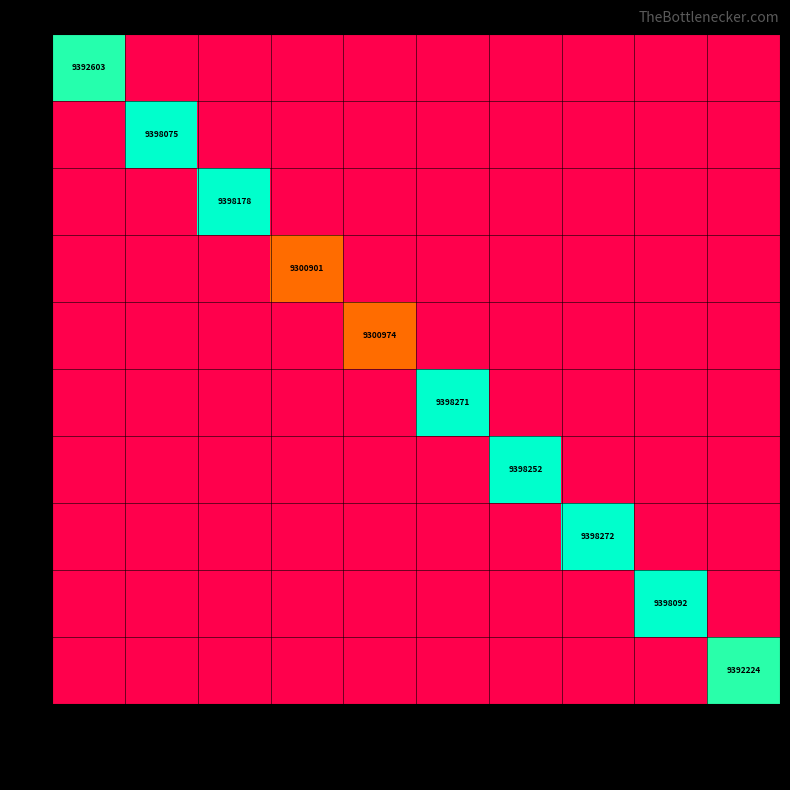

True or false: 4 has a value of 9300901 at 1650180159.

True